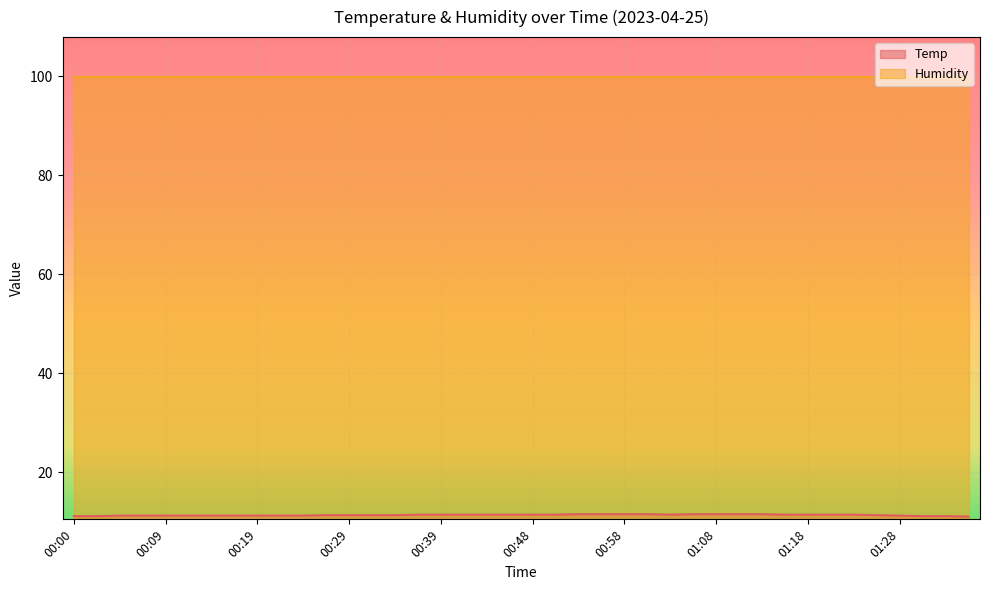

True or false: Temp and Humidity intersect in this chart.

False